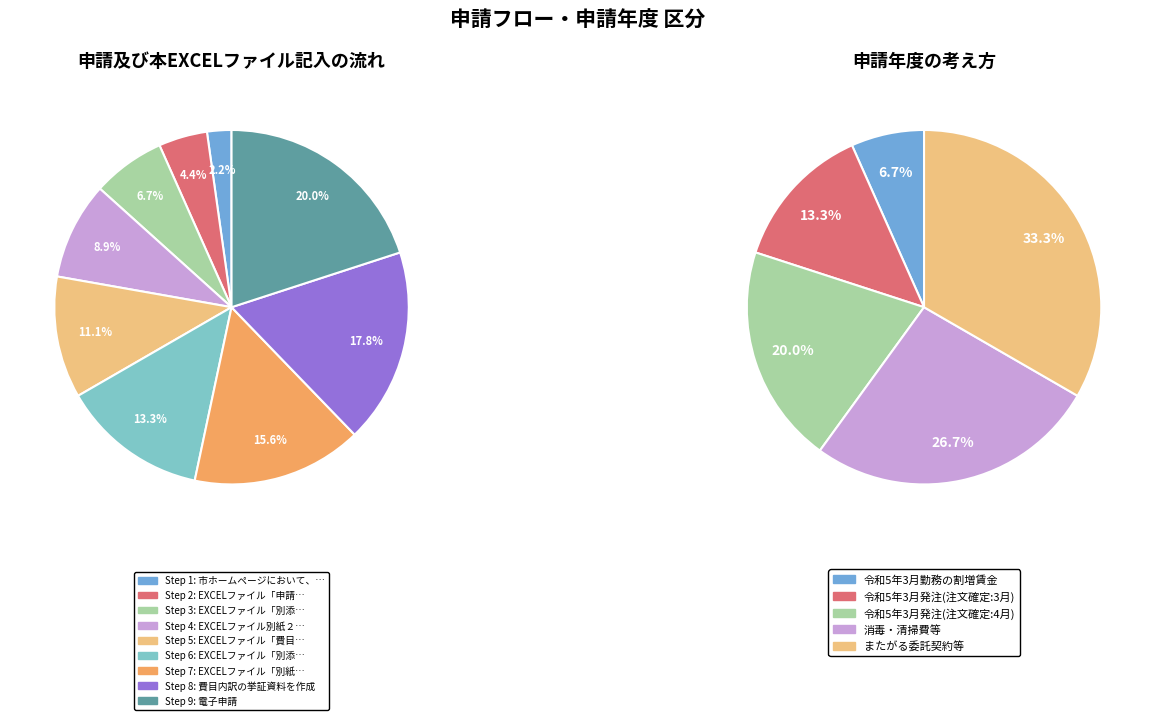

To the nearest percent, what is the difference between the largest and smallest slice percentages?

27%